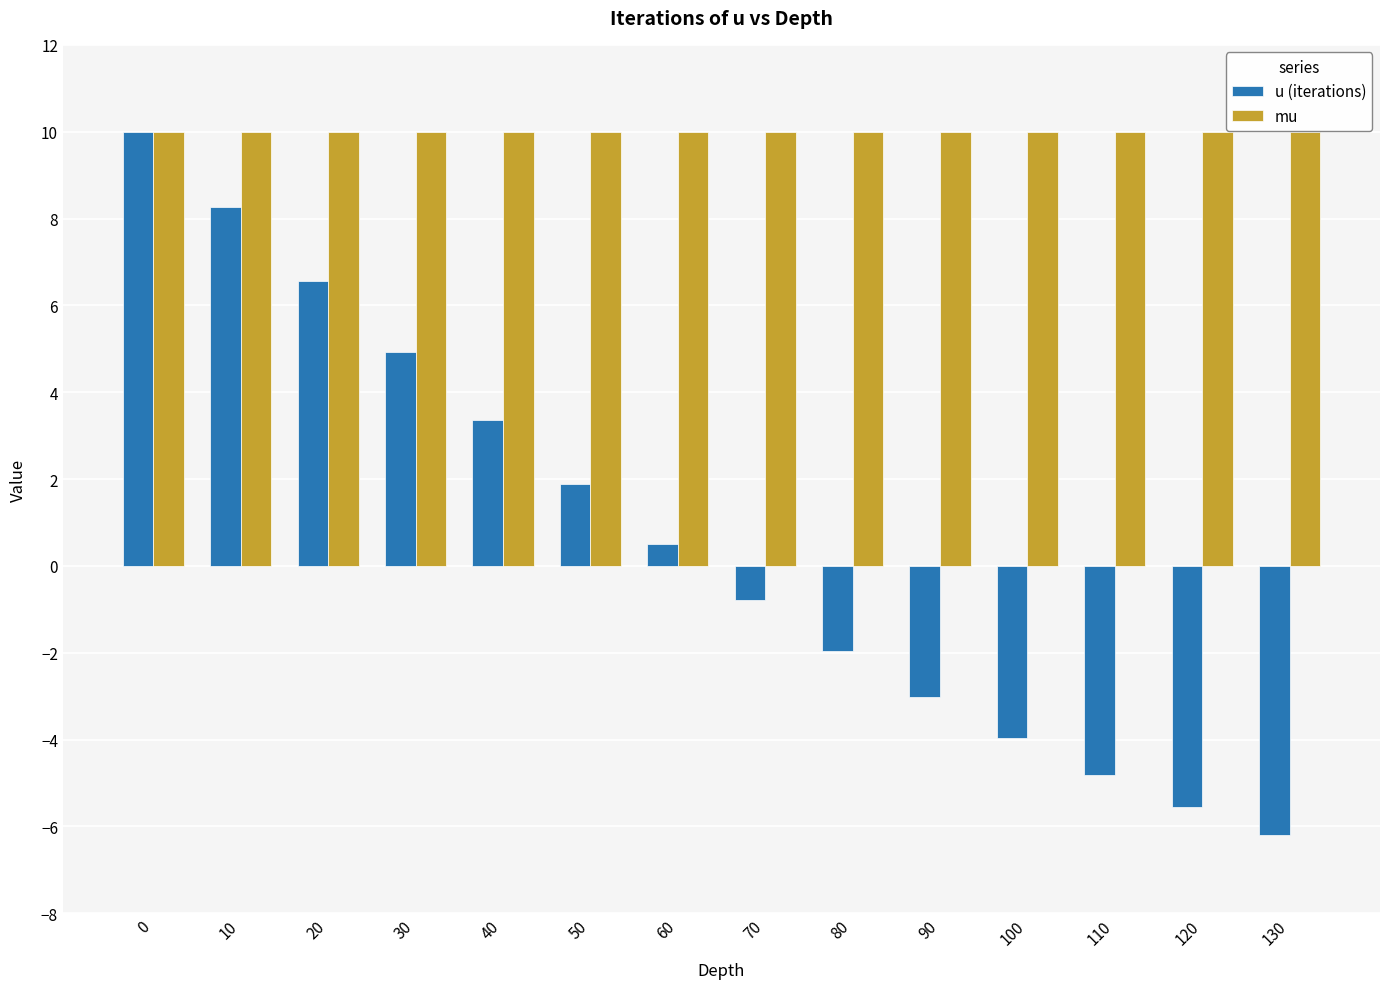

Rank the categories by u (iterations) value from lowest to highest.

130, 120, 110, 100, 90, 80, 70, 60, 50, 40, 30, 20, 10, 0